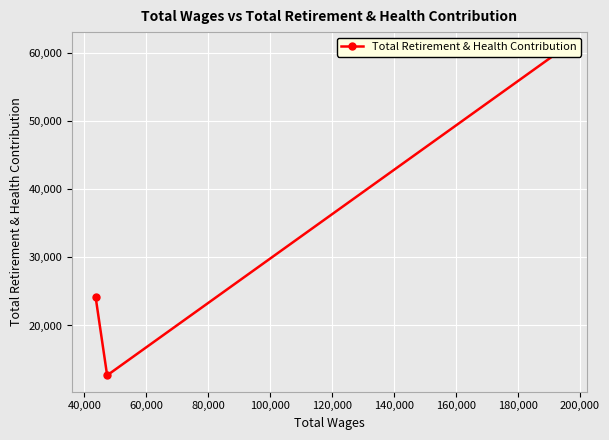

What is the sum of all values?

97569